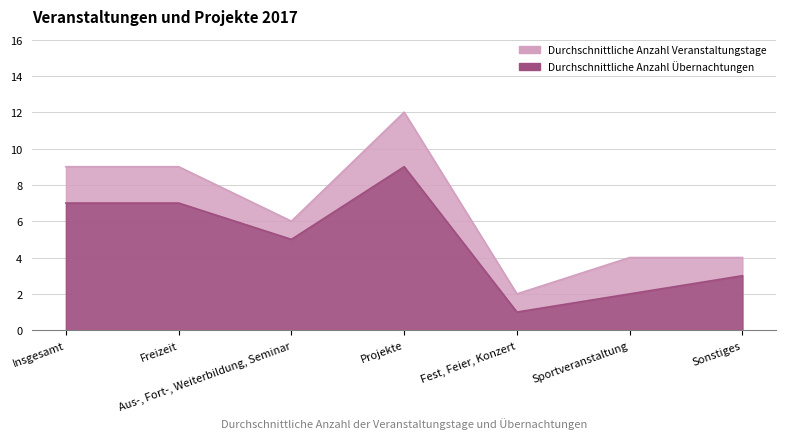

List the series in order of their overall mean, lowest first.

Durchschnittliche Anzahl Übernachtungen, Durchschnittliche Anzahl Veranstaltungstage